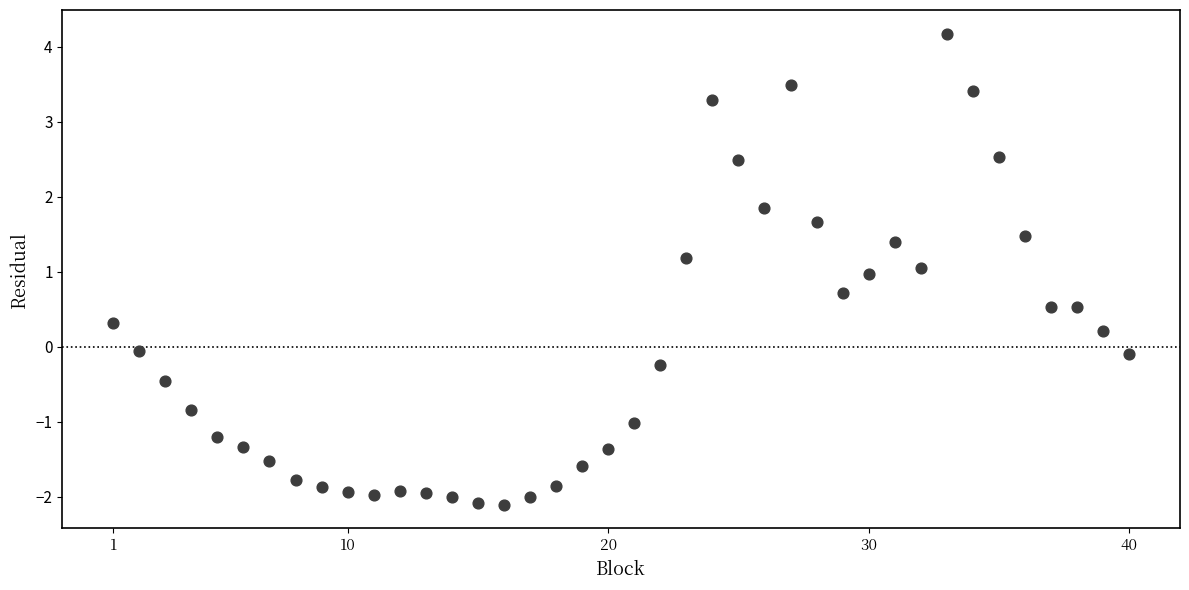

What is the range of Y values (max minus min)?

6.3